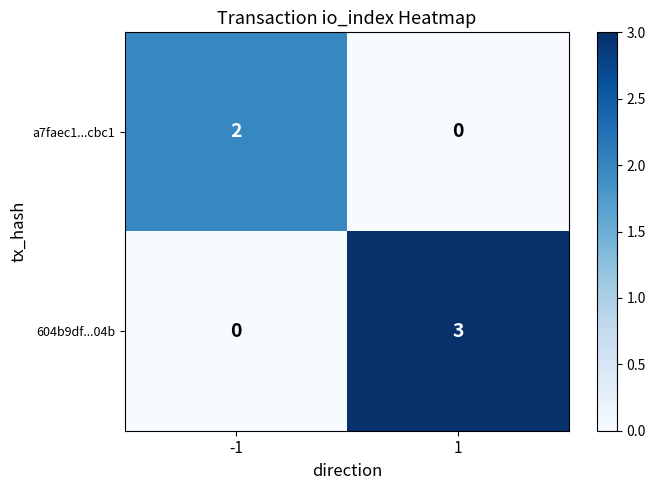

How many values in the 604b9df...04b series are below 3?

1